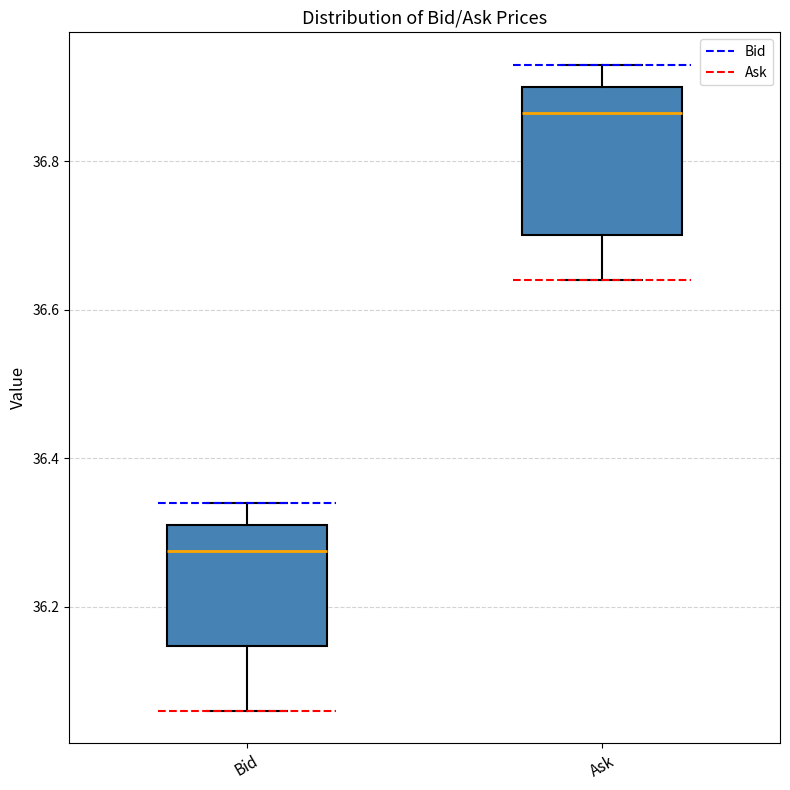

Which box has the highest median line?

Ask